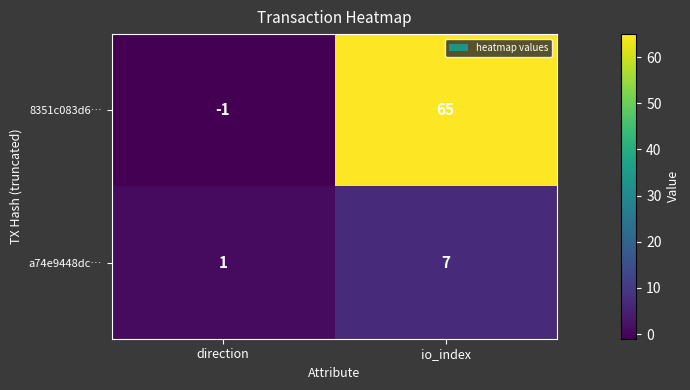

What is the sum of the a74e9448dc… values at direction and io_index?

8